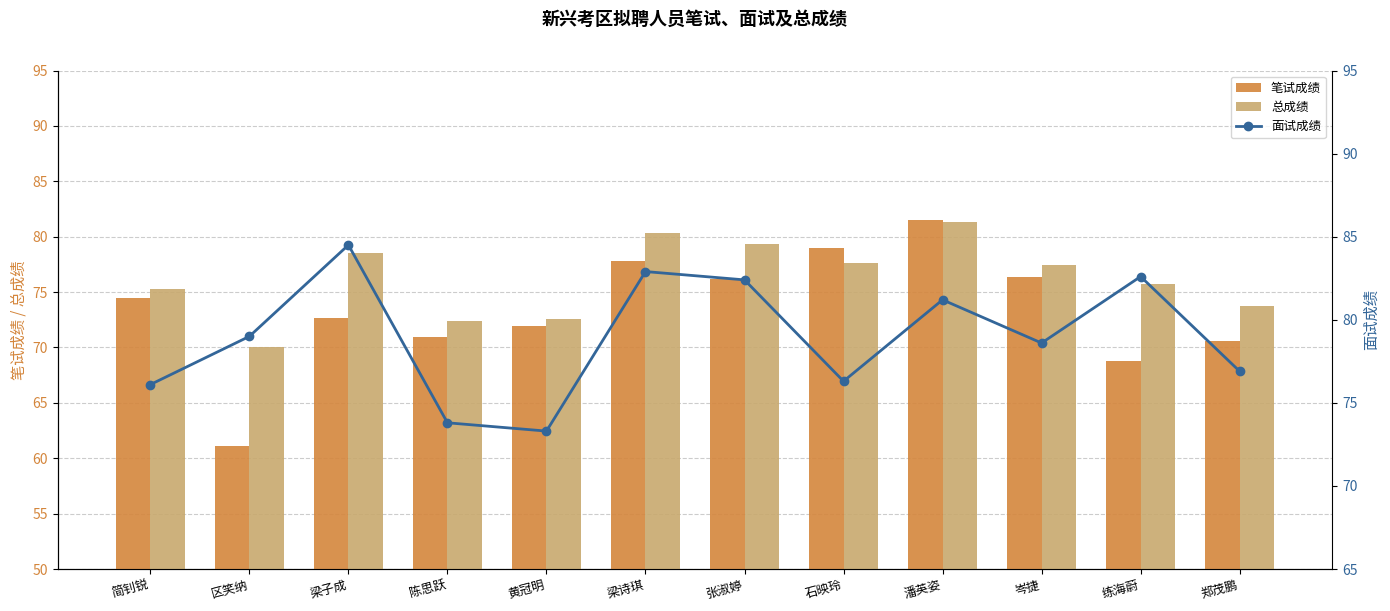

Between 简钊锐 and 岑捷, which is larger?

岑捷